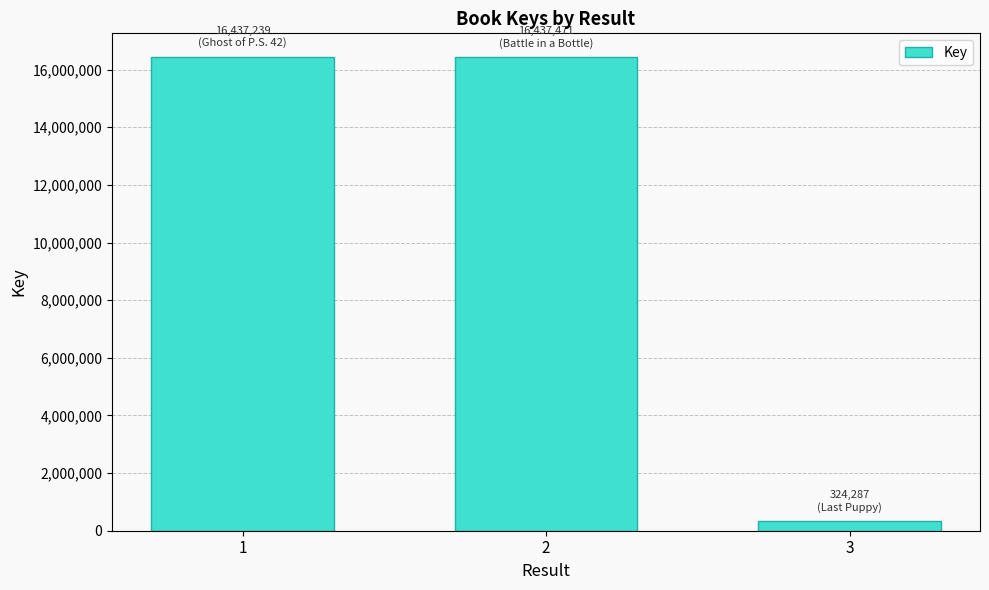

What is the greatest value displayed?

16437471